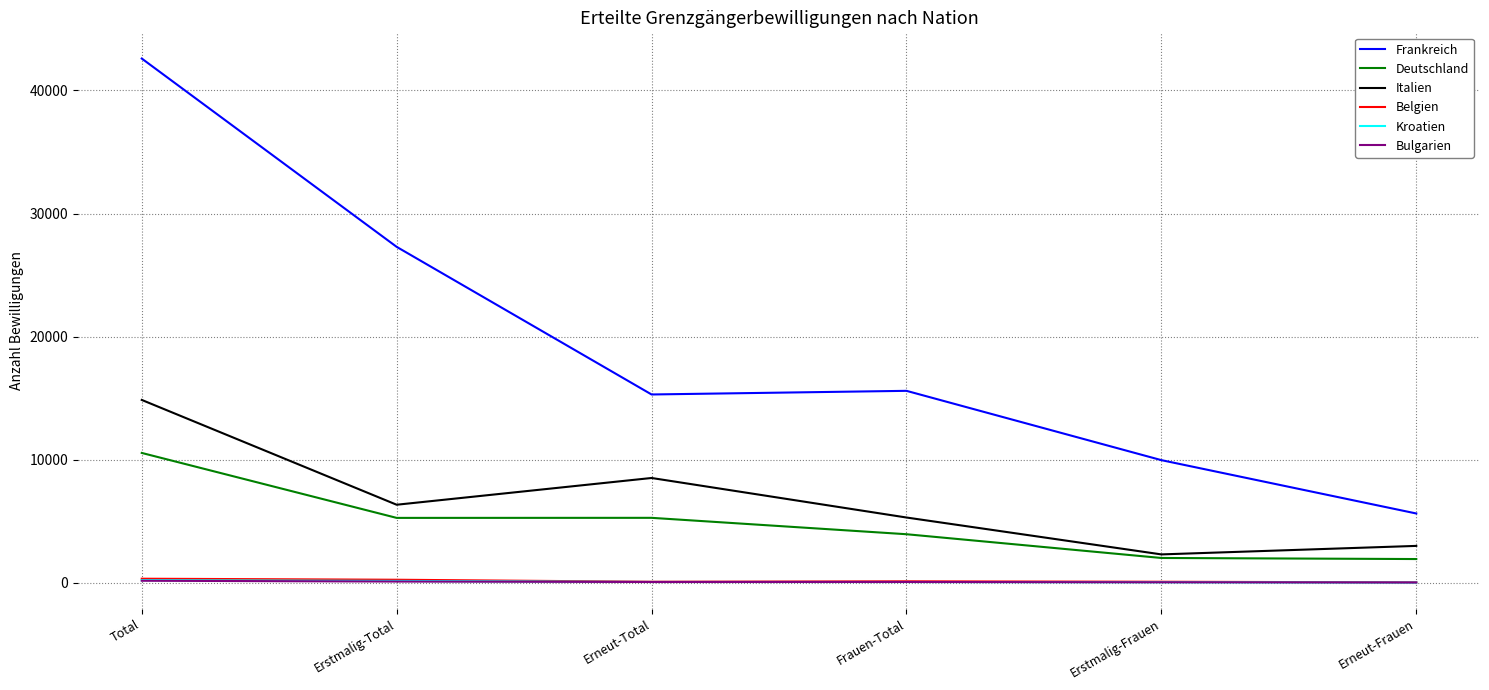

Between Total and Frauen-Total, which series saw the biggest shift?

Frankreich